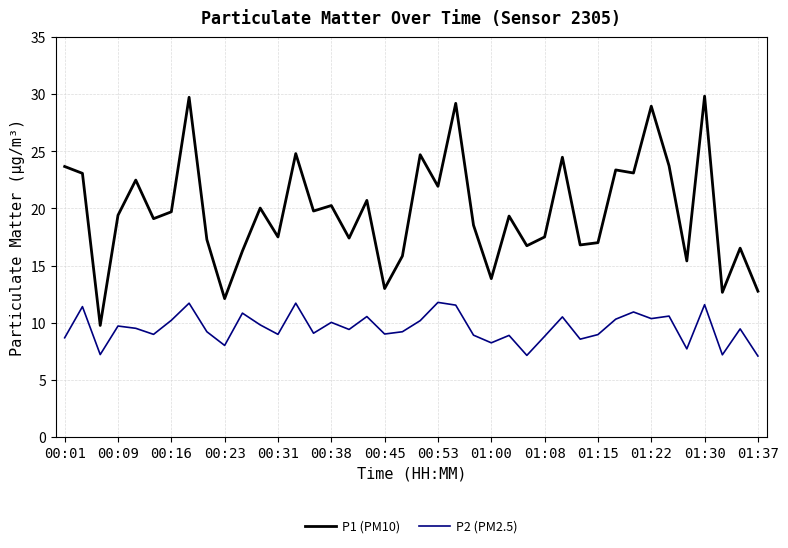

Which series has the widest spread of values?

P1 (PM10)